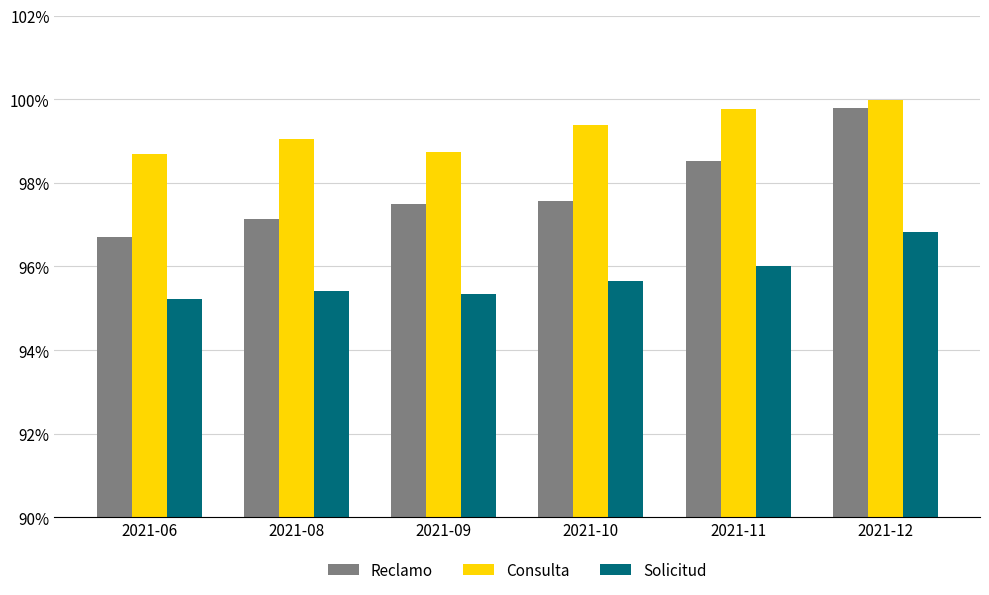

What is the value of the Reclamo bar at the 1st from the left?

96.7